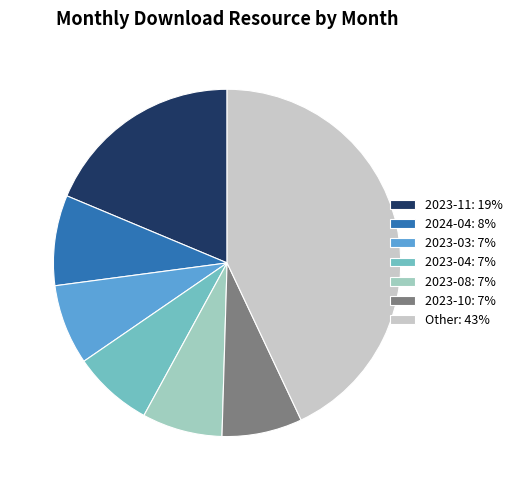

Is it true that 2023-10: 7% is 7% of the pie?

True